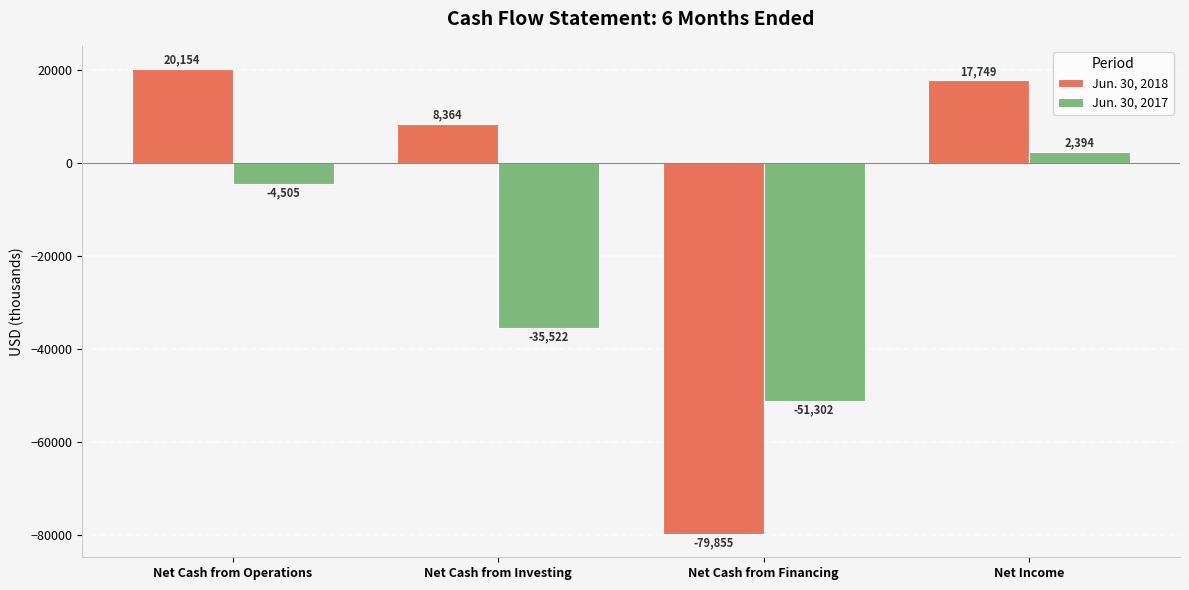

What is the minimum value for Jun. 30, 2017?

-51302